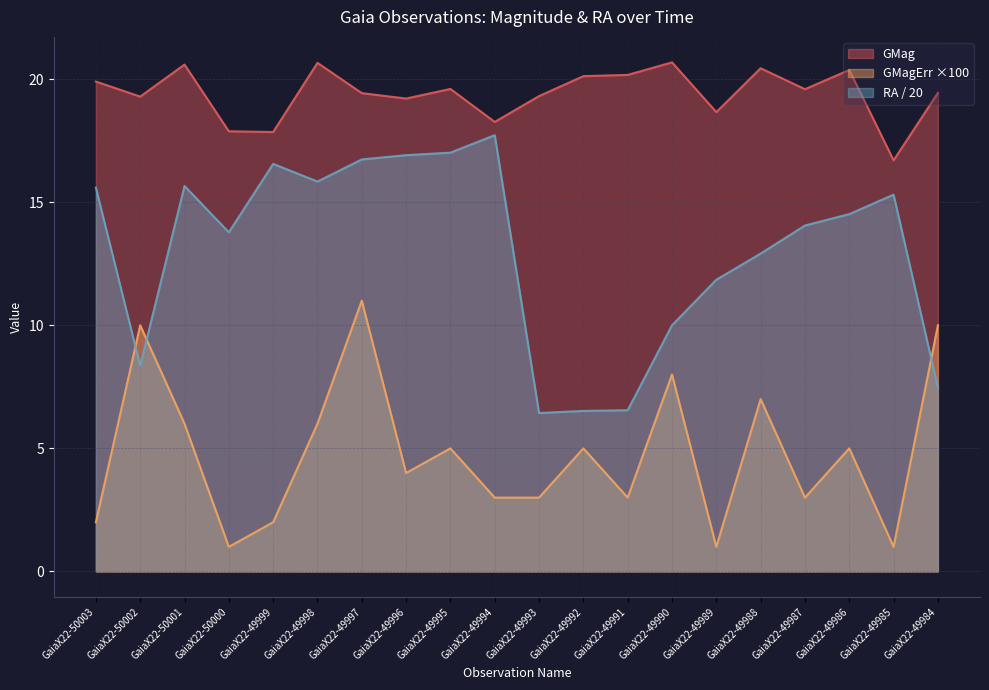

What is the total value across all series at GaiaX22-49991?

29.7